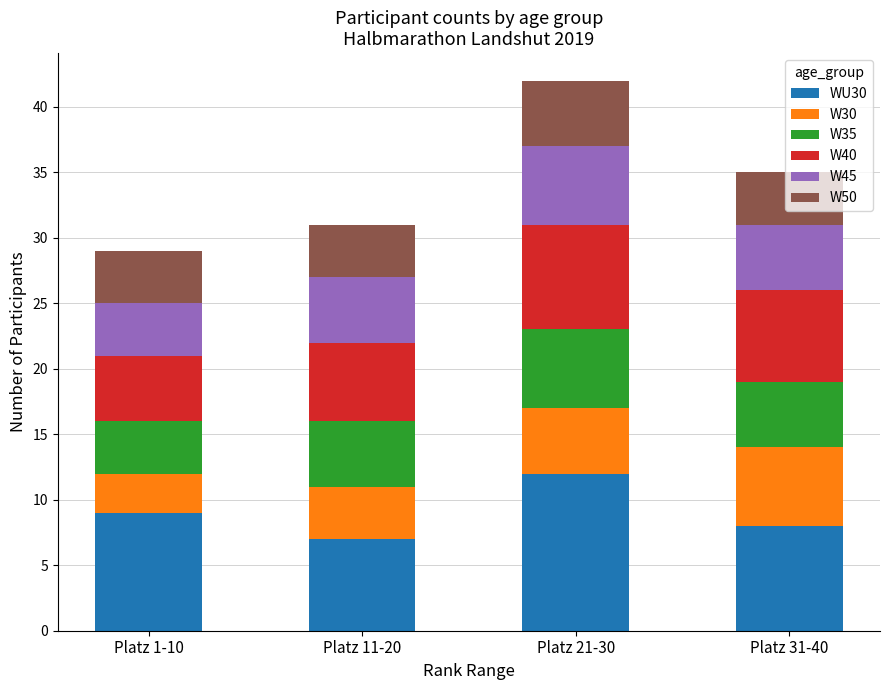

The WU30 series shows 9 at Platz 1-10. True or false?

True